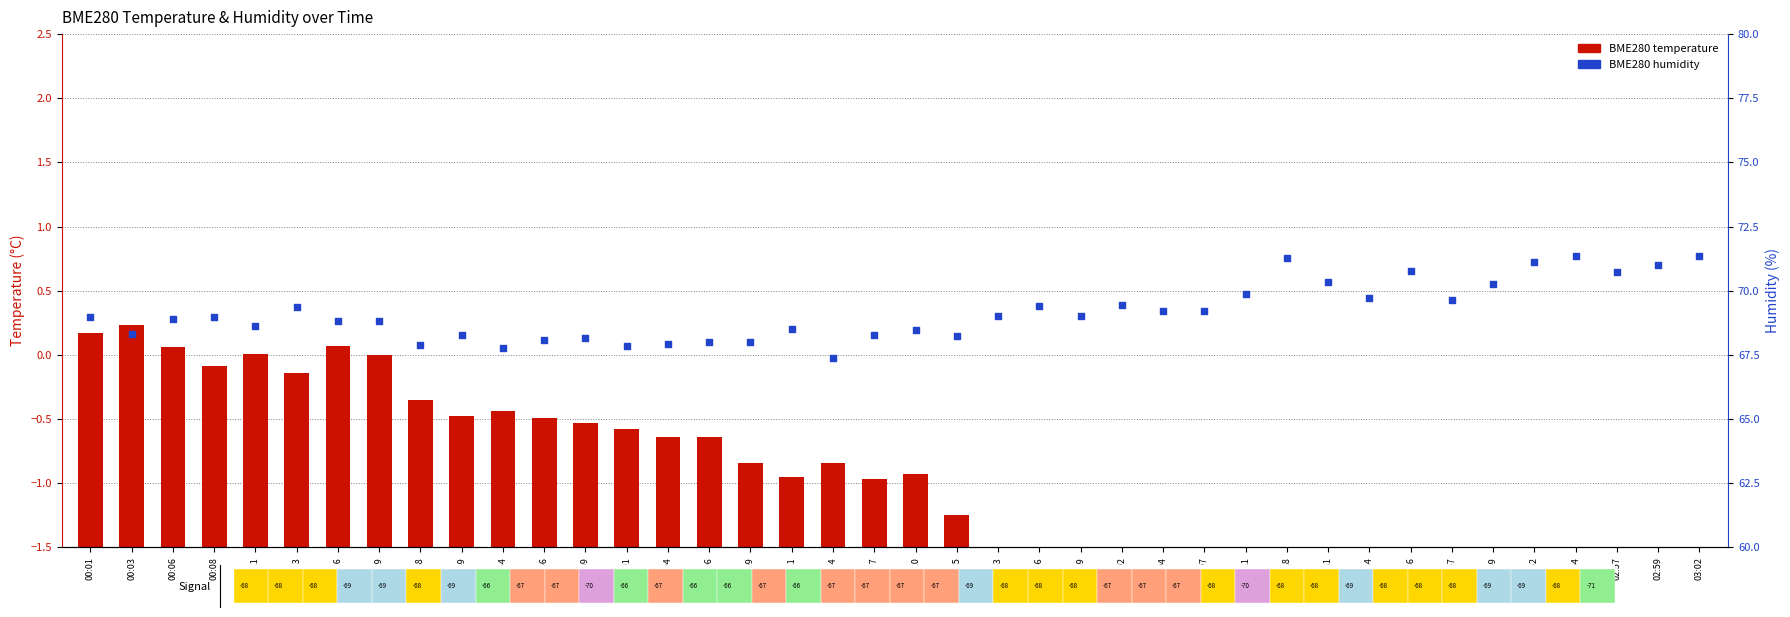

What is the total value across all series at 01:14?

68.0